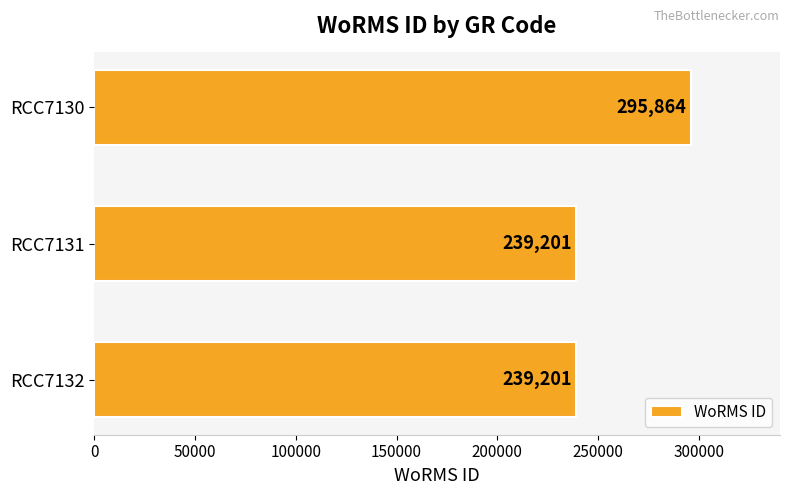

Reading top to bottom, extract all data points from this chart.

RCC7130=295864	RCC7131=239201	RCC7132=239201